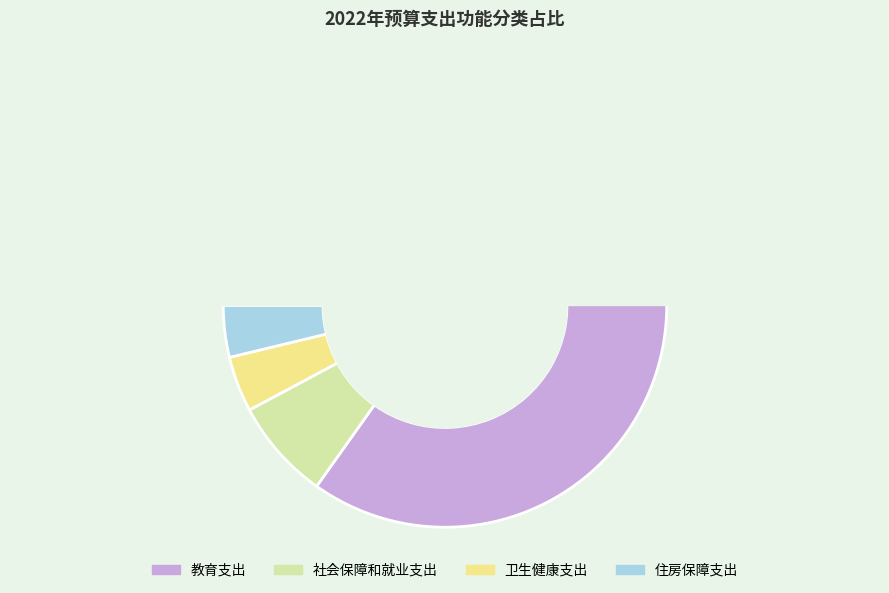

Rank the categories by value from highest to lowest.

教育支出, 社会保障和就业支出, 卫生健康支出, 住房保障支出